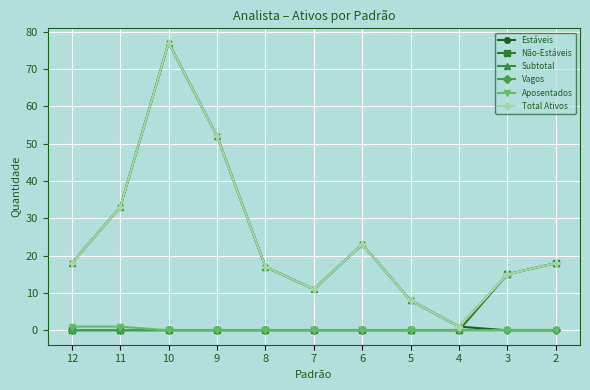

Reading left to right, what are all the values shown in this chart?

Estáveis: 12=18	11=33	10=77	9=52	8=17	7=11	6=23	5=8	4=1	3=0	2=0
Não-Estáveis: 12=0	11=0	10=0	9=0	8=0	7=0	6=0	5=0	4=0	3=15	2=18
Subtotal: 12=18	11=33	10=77	9=52	8=17	7=11	6=23	5=8	4=1	3=15	2=18
Vagos: 12=0	11=0	10=0	9=0	8=0	7=0	6=0	5=0	4=0	3=0	2=0
Aposentados: 12=1	11=1	10=0	9=0	8=0	7=0	6=0	5=0	4=0	3=0	2=0
Total Ativos: 12=18	11=33	10=77	9=52	8=17	7=11	6=23	5=8	4=1	3=15	2=18